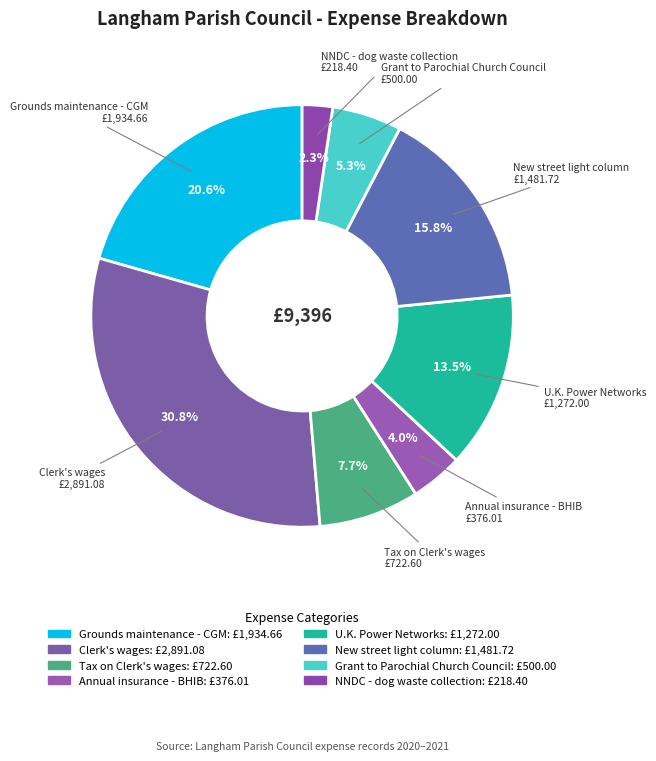

To the nearest percent, what is the difference between the largest and smallest slice percentages?

28%